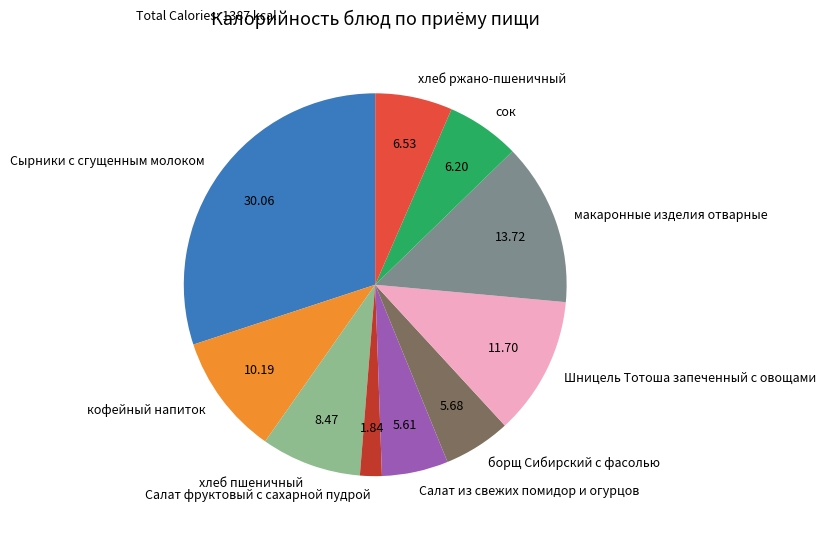

What is the ratio of the value at Салат из свежих помидор и огурцов to the value at Шницель Тотоша запеченный с овощами?

0.5